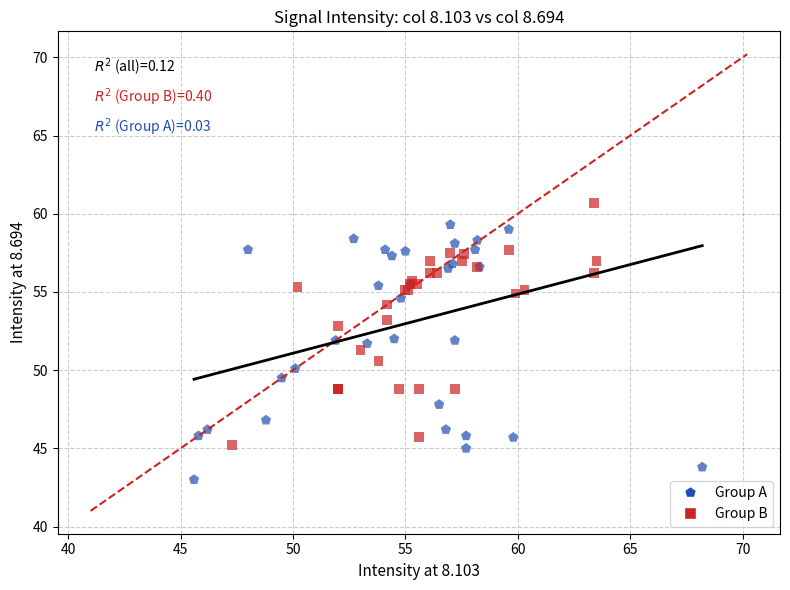

Which series reaches the minimum Y coordinate?

Group A